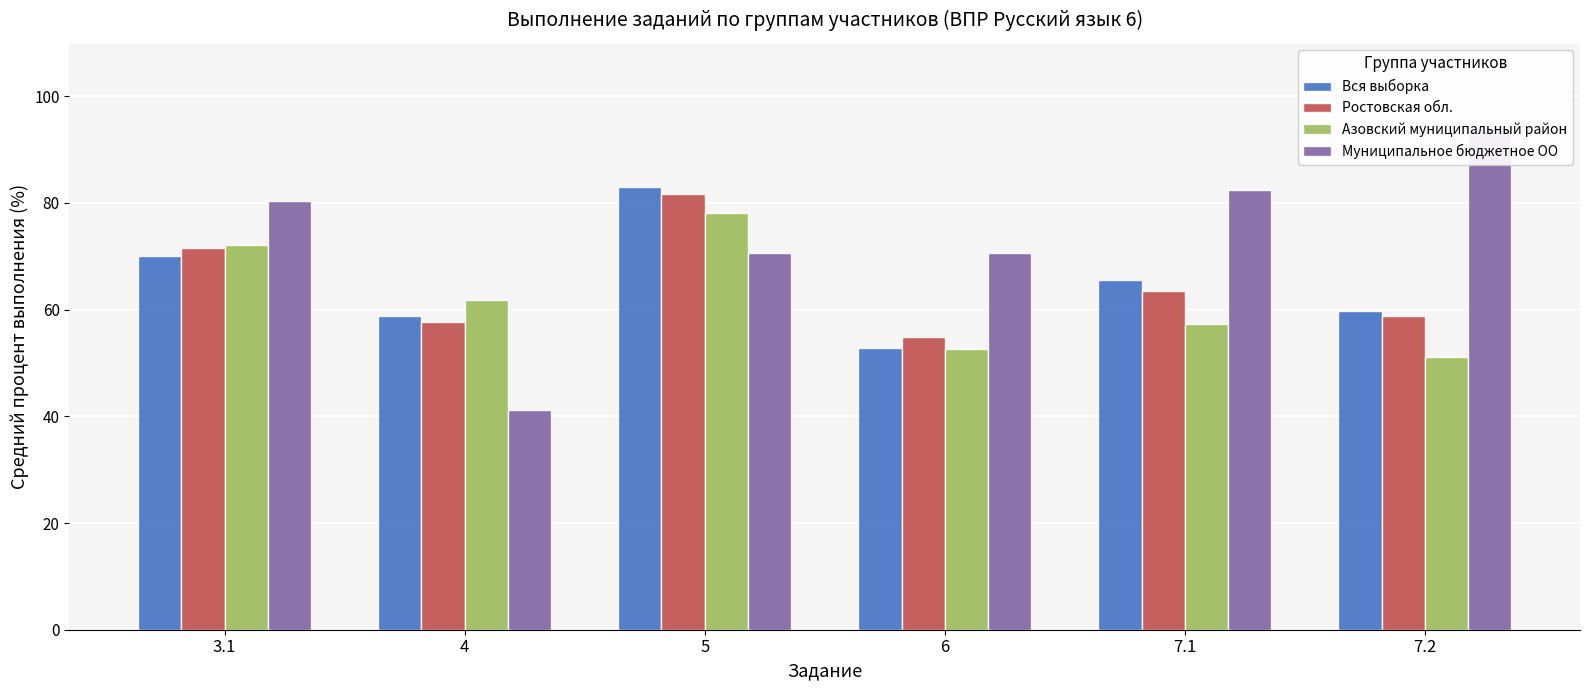

At which label does Муниципальное бюджетное ОО reach its minimum?

4